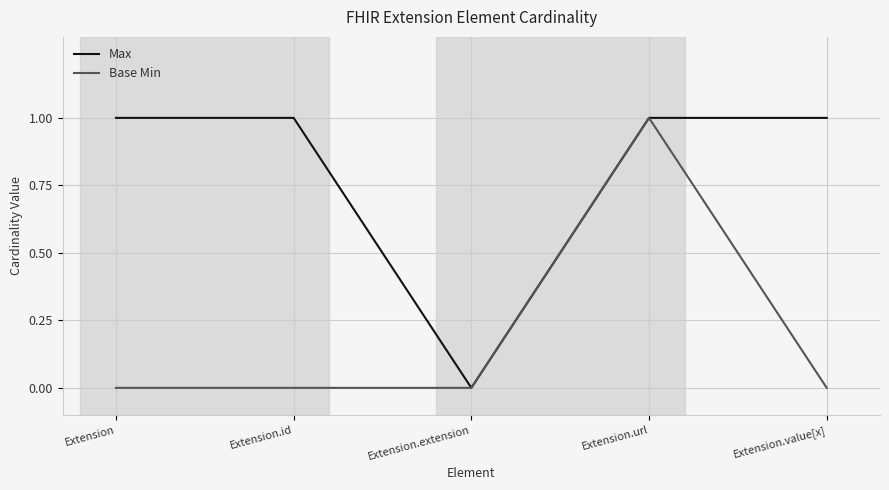

How many distinct data groups are displayed?

2